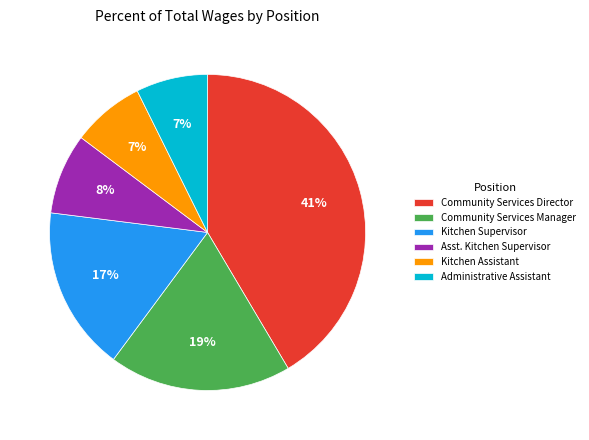

How many slices are in this pie chart?

6